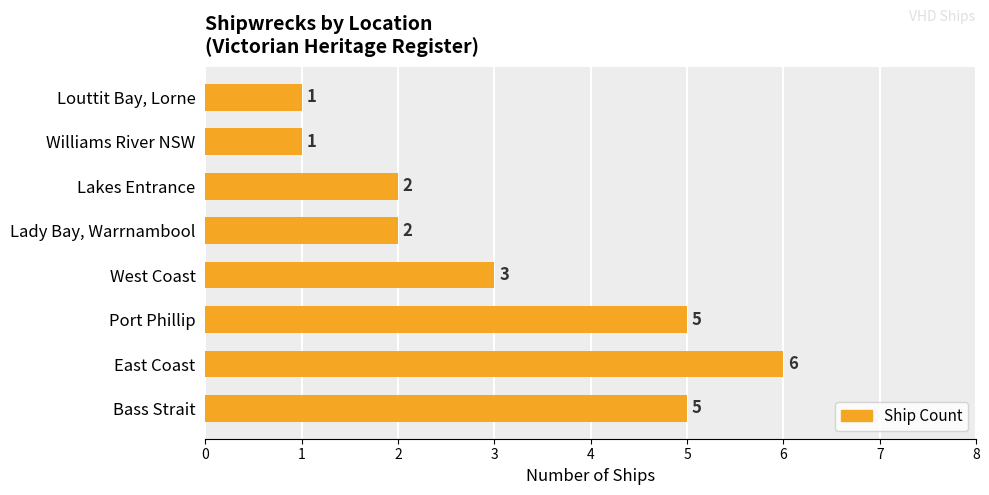

Does the chart contain any negative values?

No